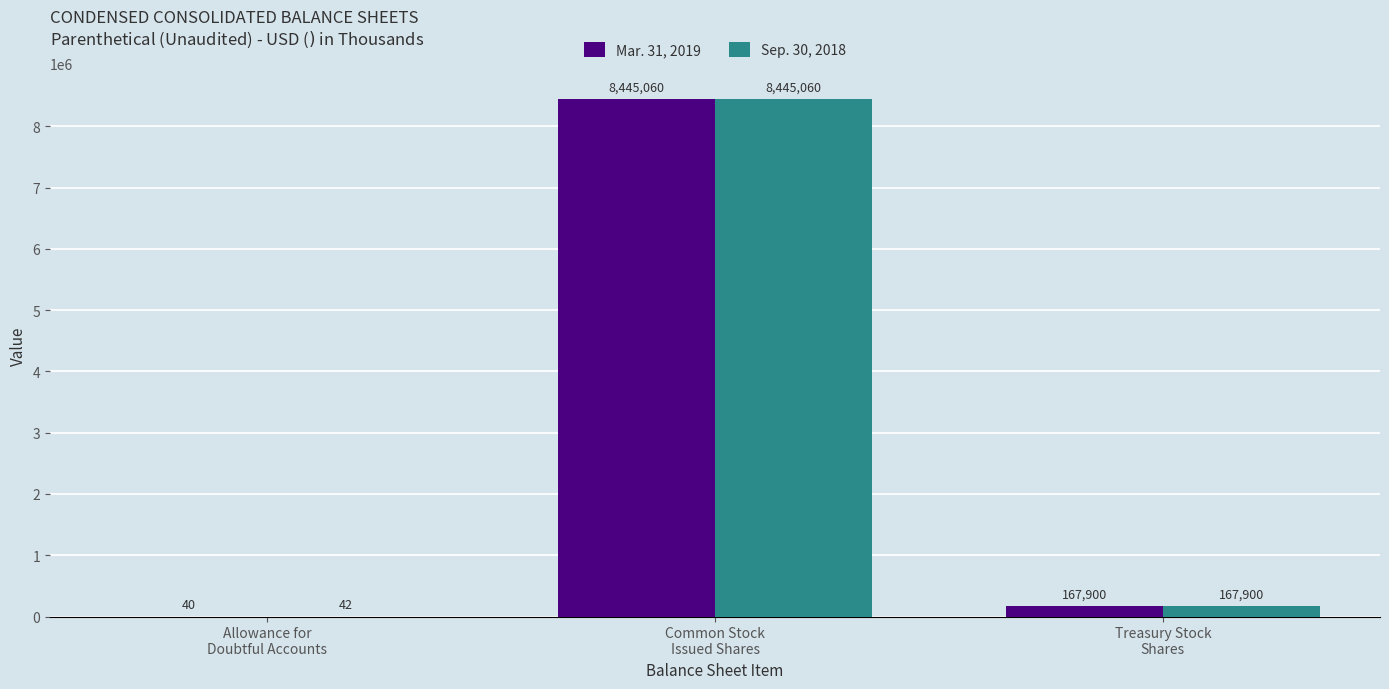

How many categories are shown in the chart?

3